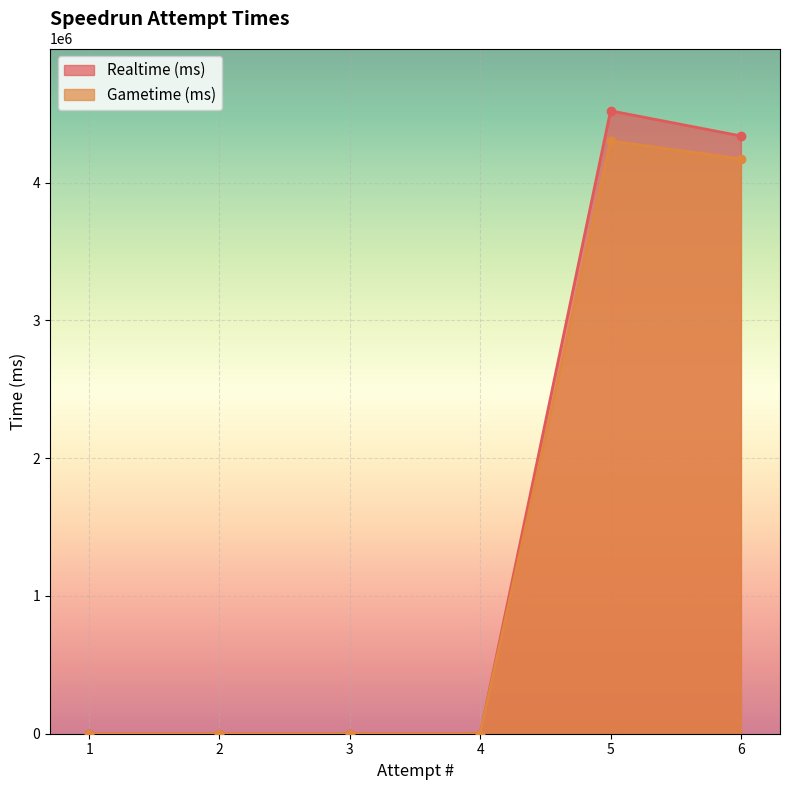

True or false: Realtime (ms) and Gametime (ms) intersect in this chart.

False